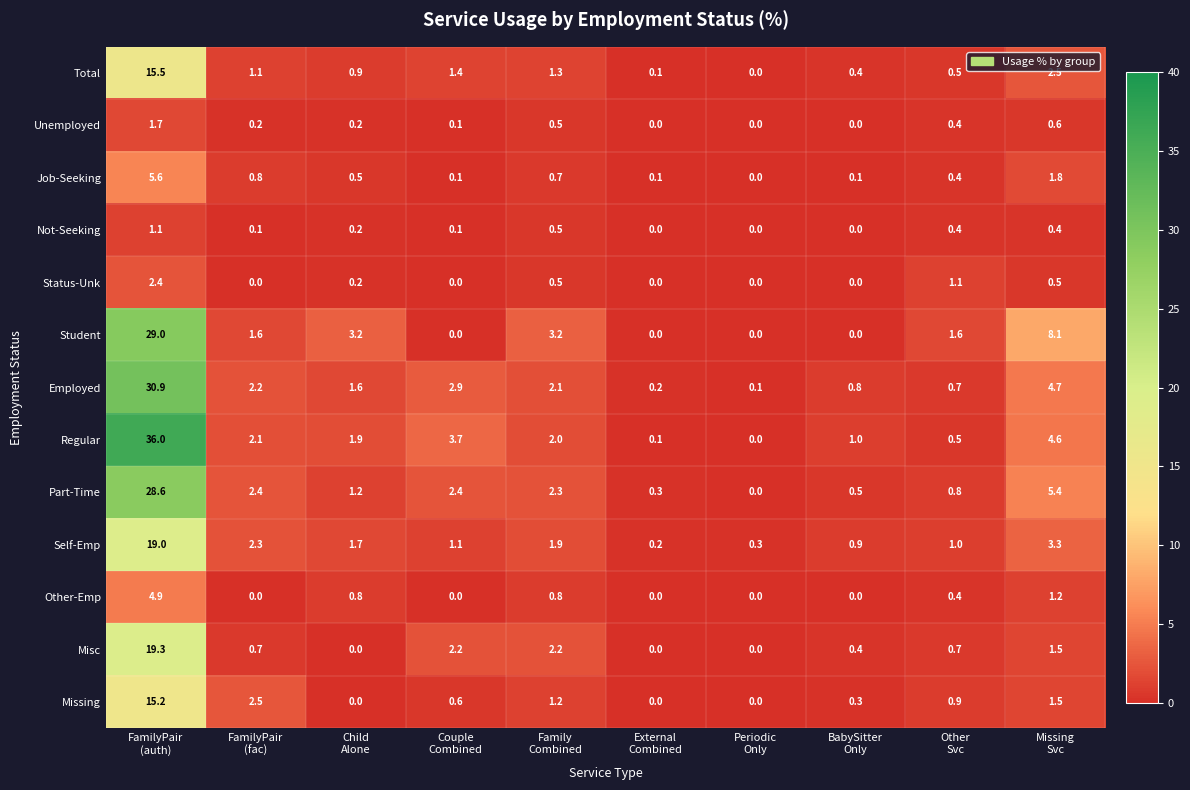

Which series has the widest spread of values?

Regular